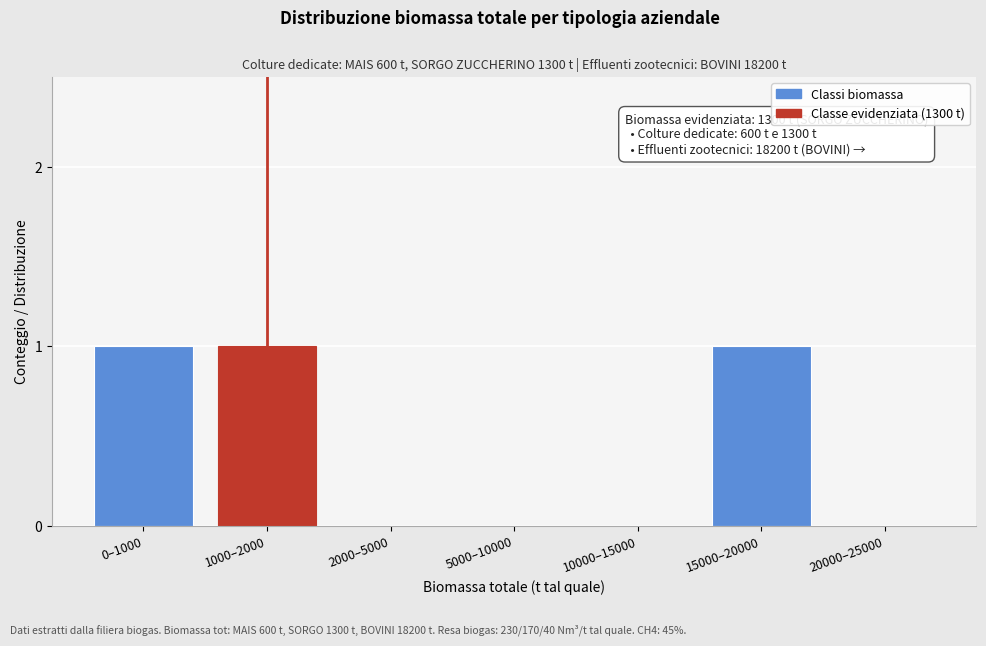

Reading right to left, extract all data points from this chart.

20000–25000=0	15000–20000=1	10000–15000=0	5000–10000=0	2000–5000=0	1000–2000=1	0–1000=1